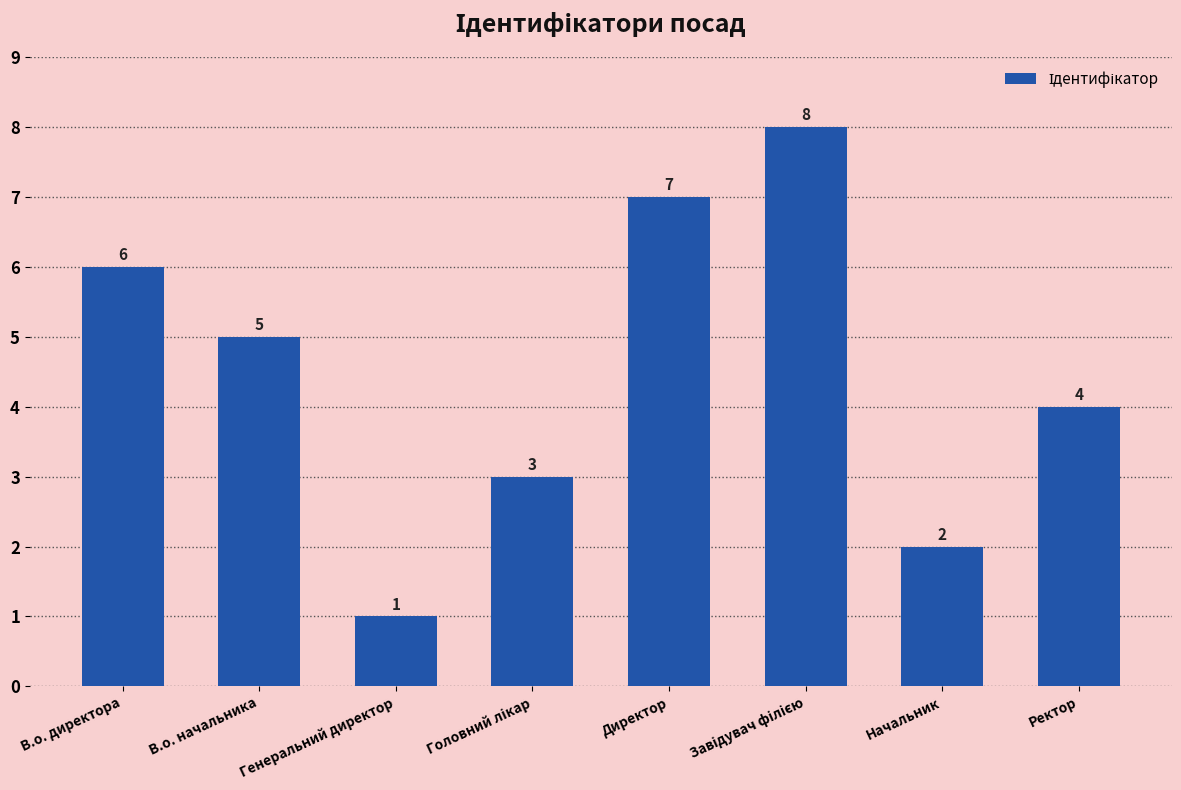

What is the maximum value shown in the chart?

8